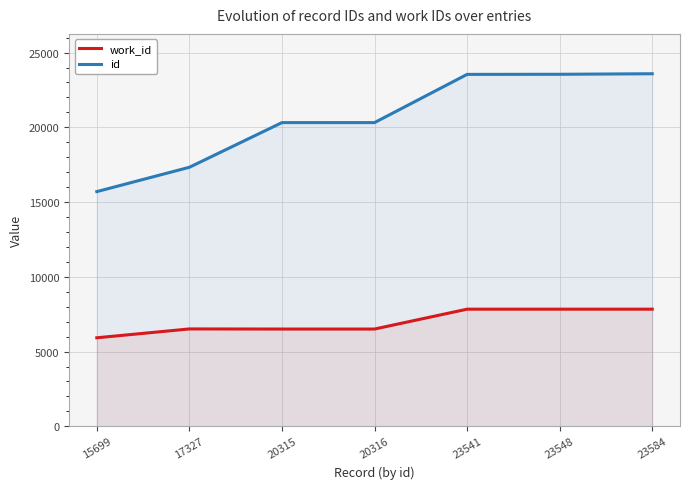

At which label is id closest to 19641?

20315